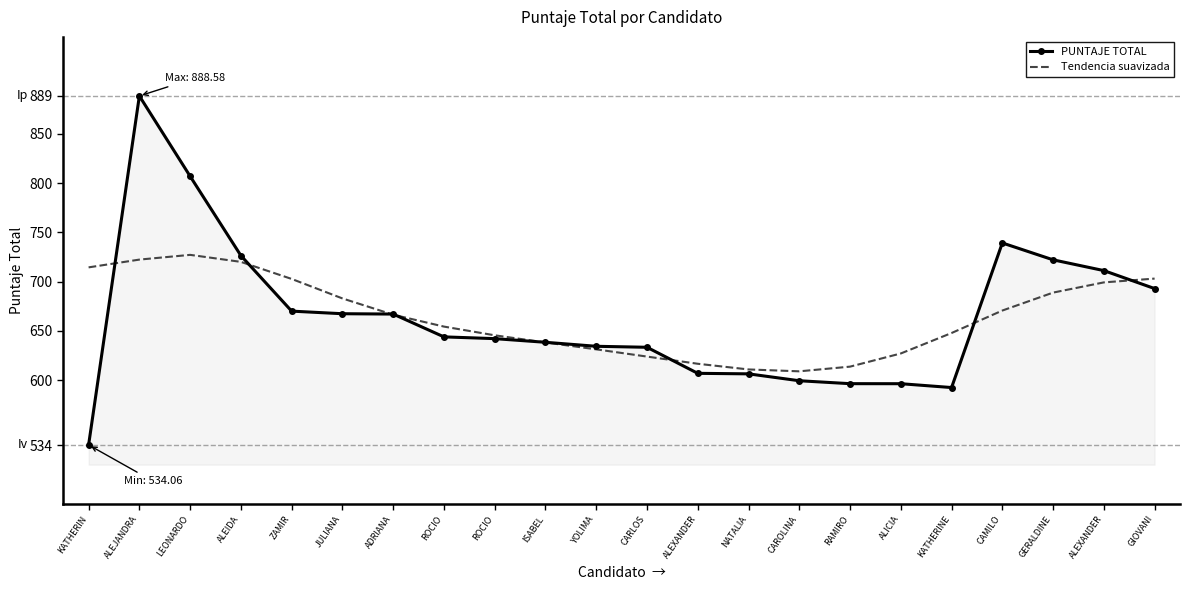

At which category does Tendencia suavizada reach its first local valley?

CAROLINA